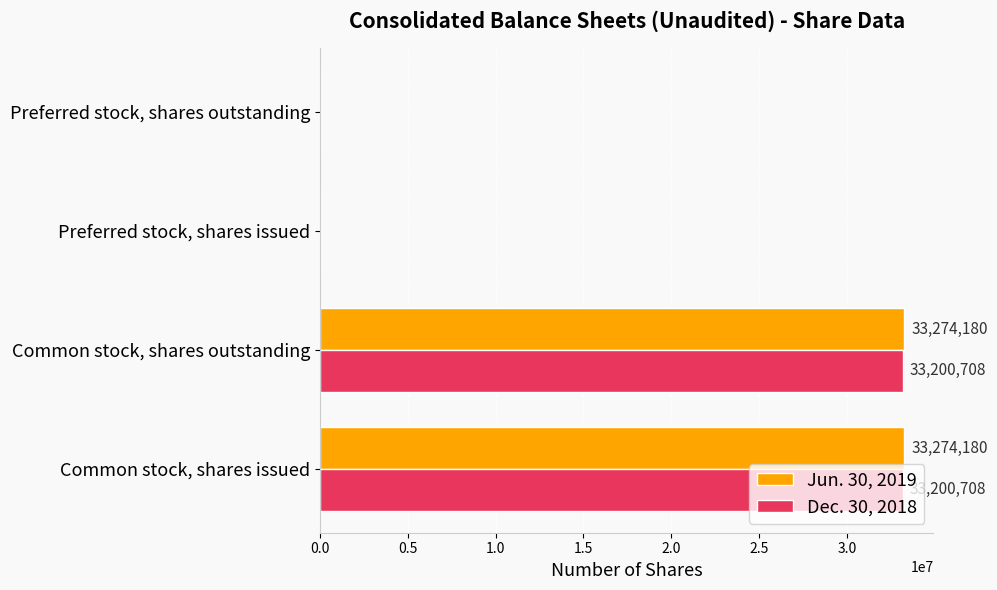

Is it true that Jun. 30, 2019 equals 20621993 at Preferred stock, shares outstanding?

False